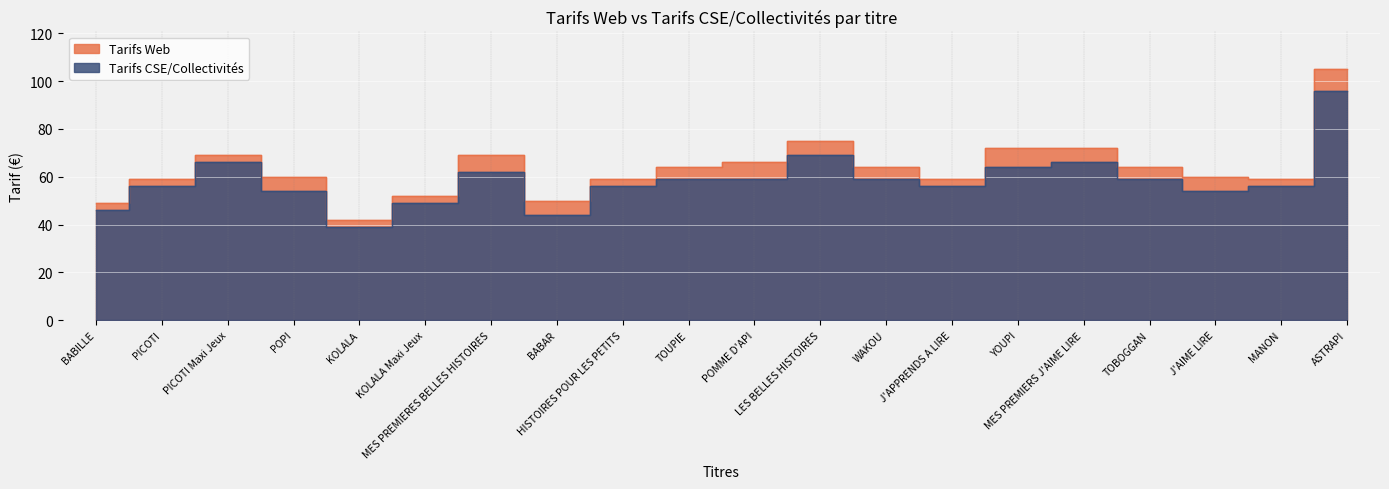

What is the maximum value shown in the chart?

105